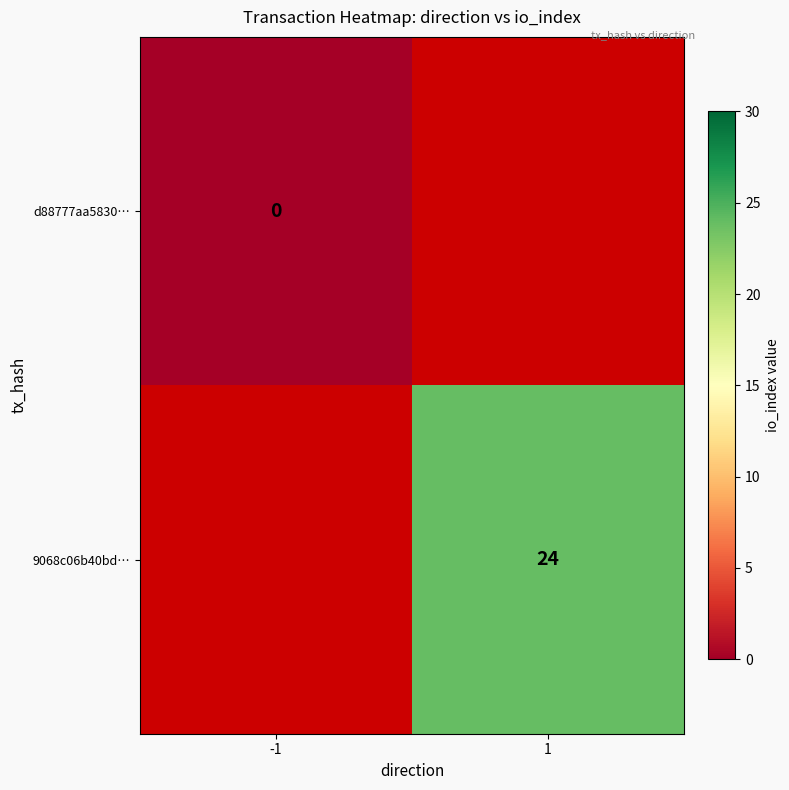

What is the approximate value of 9068c06b40bd… at 1?

24.0